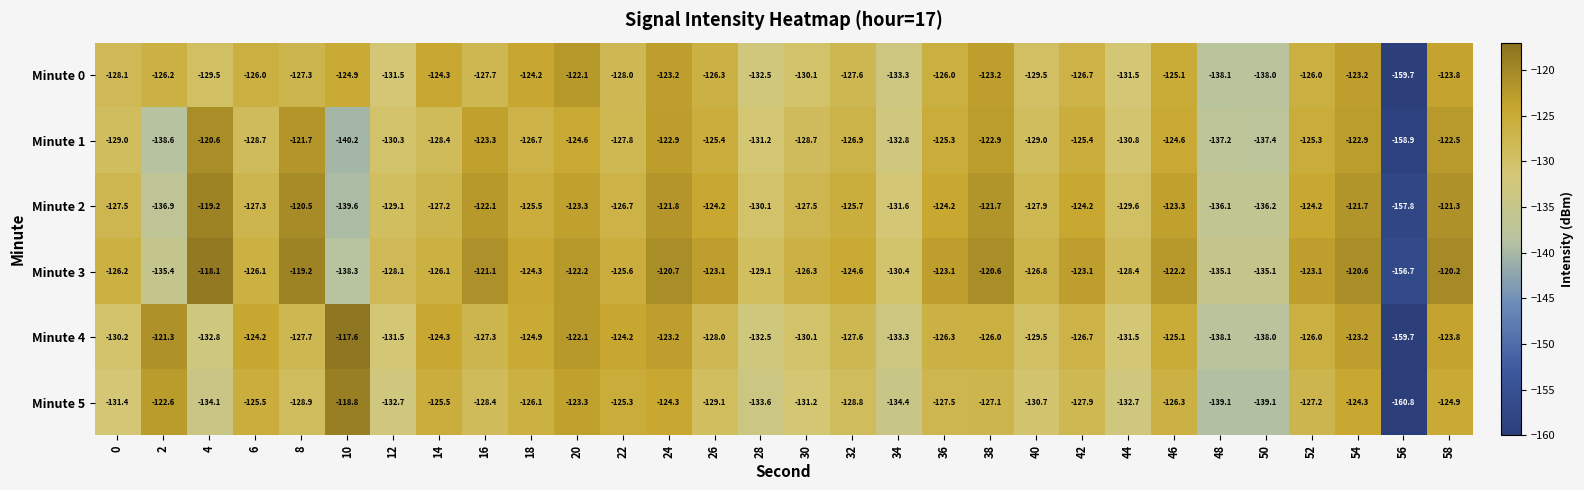

How many categories are shown in the chart?

30